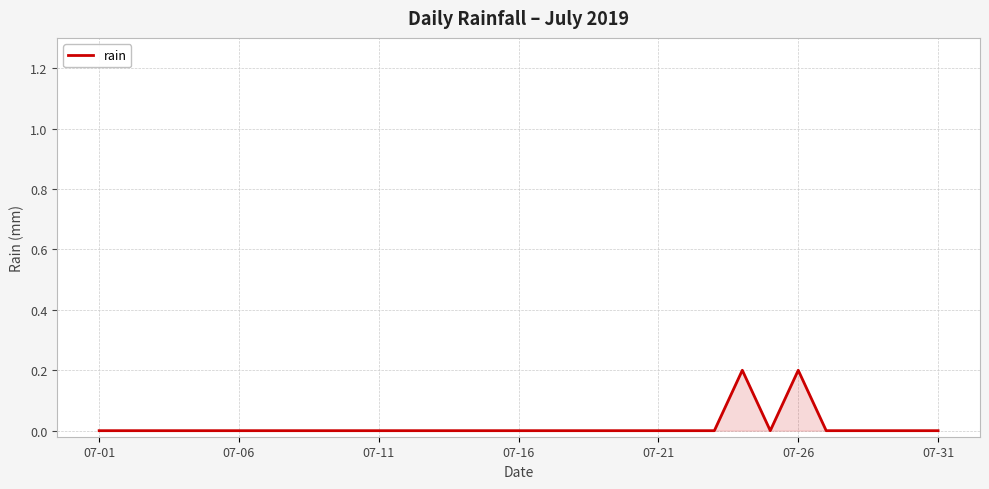

Is it true that the value at 07-06 is -0.1?

False